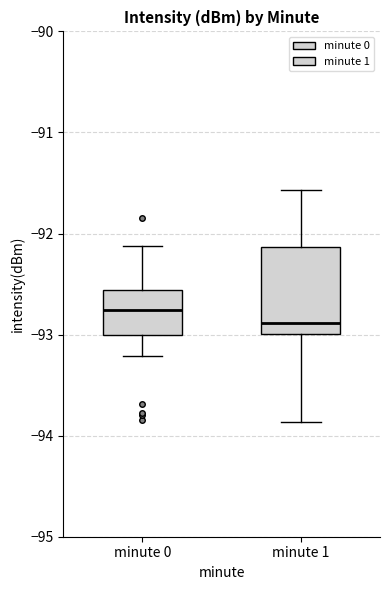

Reading left to right, read every box against the y-axis: the position of its median line, the range the box covers, and the ends of its whiskers. The values are not printed on the chart, so give them approximately, as read against the axis.

minute 0: median -92.8, box -93.0 to -92.6, whiskers -93.2 to -92.1
minute 1: median -92.9, box -93.0 to -92.1, whiskers -93.9 to -91.6